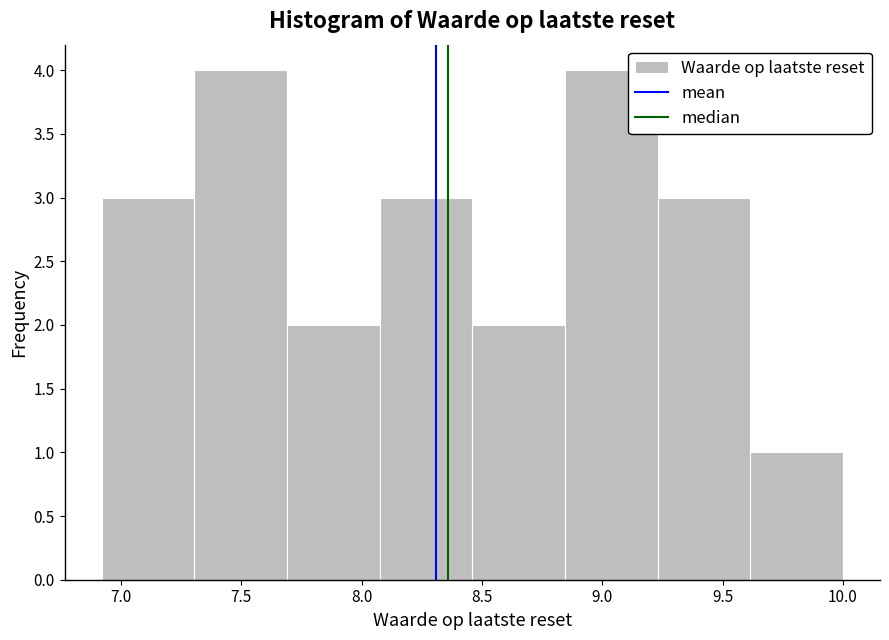

Reading left to right, list every bar in this chart as the range it spans on the x-axis followed by its height. Neither the bar edges nor the heights are printed on the chart, so give them approximately, as read against the axes.

6.920 to 7.305: 3
7.305 to 7.690: 4
7.690 to 8.075: 2
8.075 to 8.460: 3
8.460 to 8.845: 2
8.845 to 9.230: 4
9.230 to 9.615: 3
9.615 to 10.000: 1